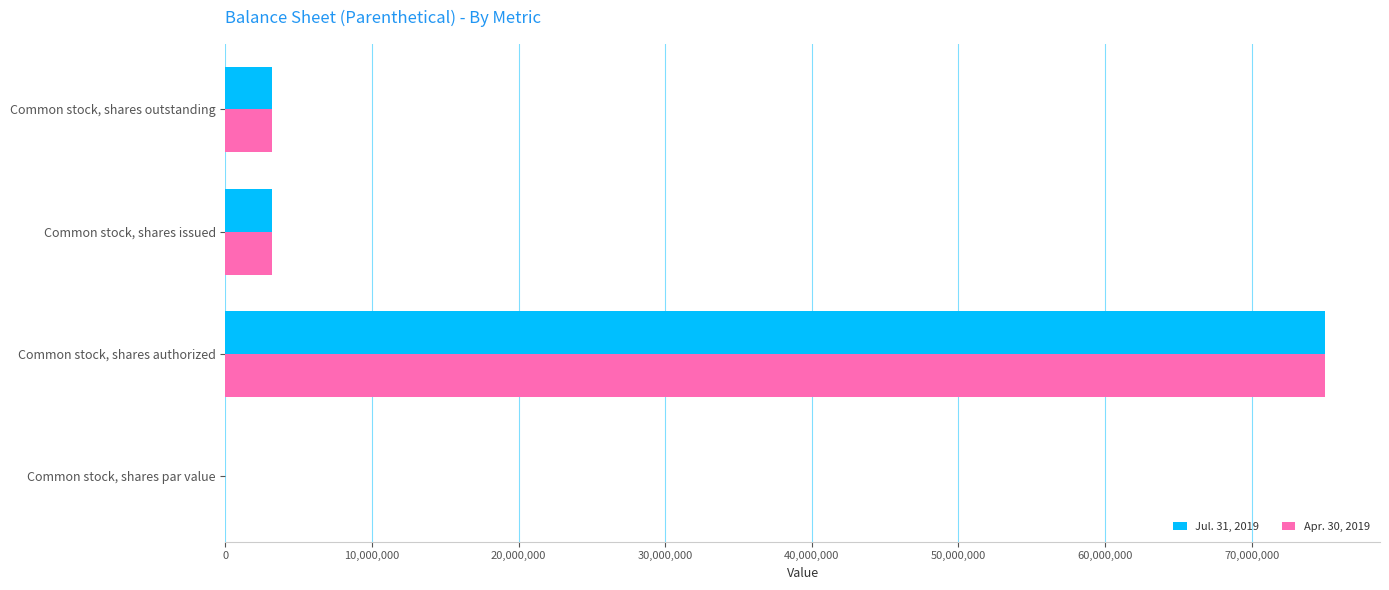

What is the sum of all Jul. 31, 2019 values?

81300000.0